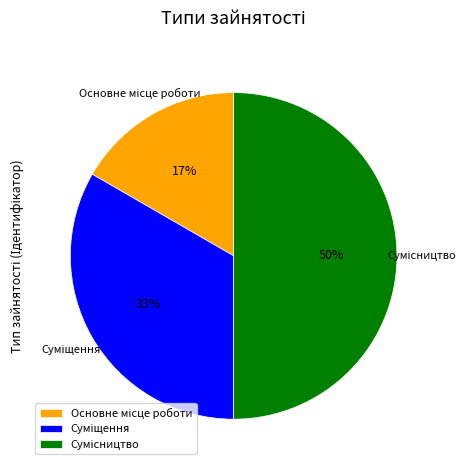

To the nearest percent, what is the difference between the largest and smallest slice percentages?

33%